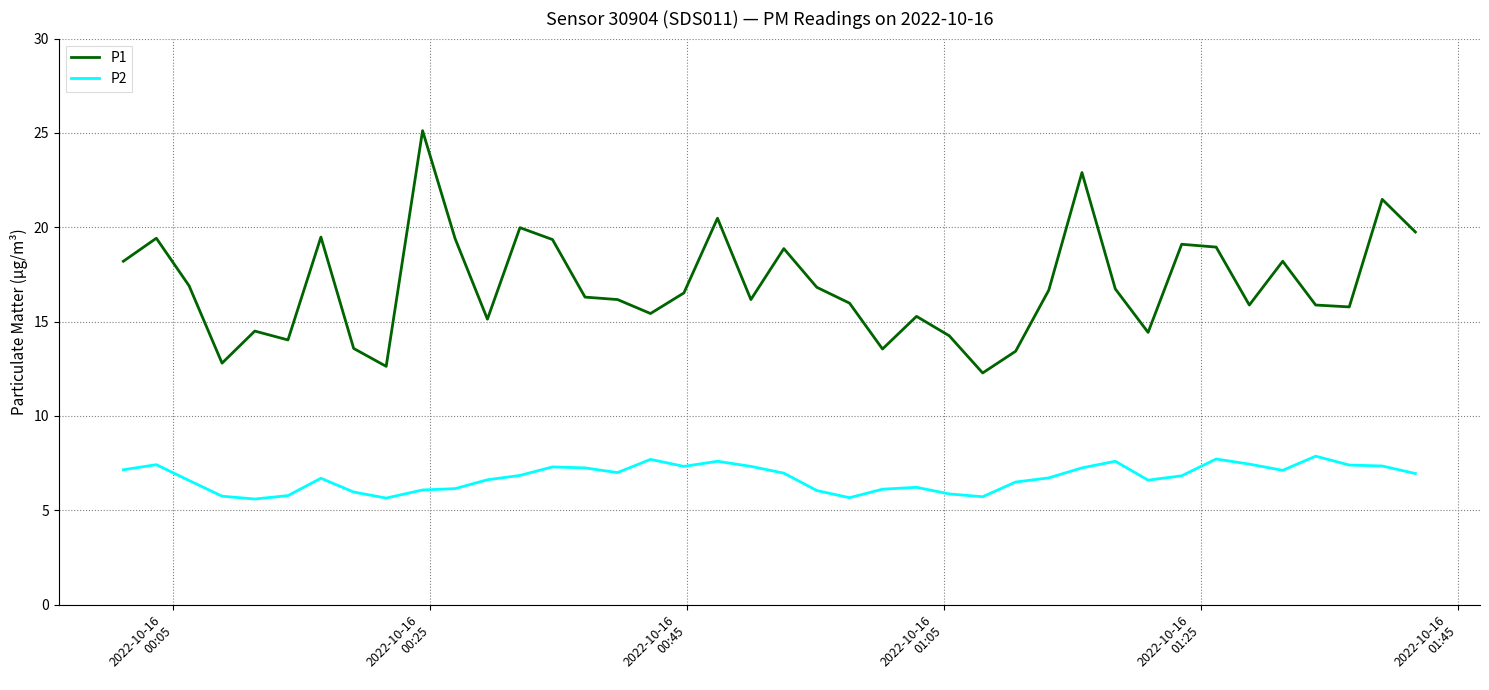

What is the difference between the maximum and minimum values in the P1 series?

12.8